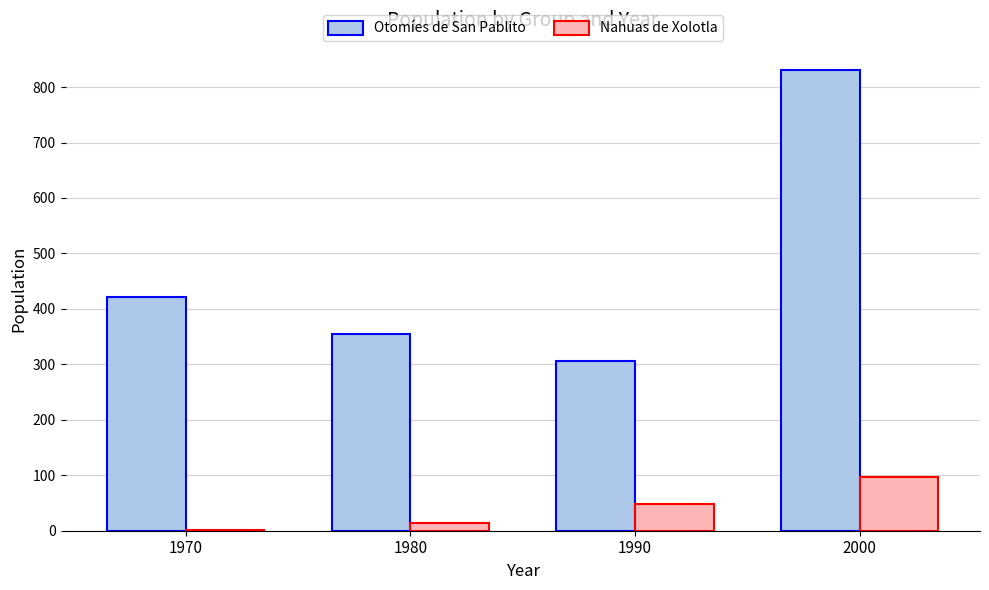

What is the sum of all Nahuas de Xolotla values?

160